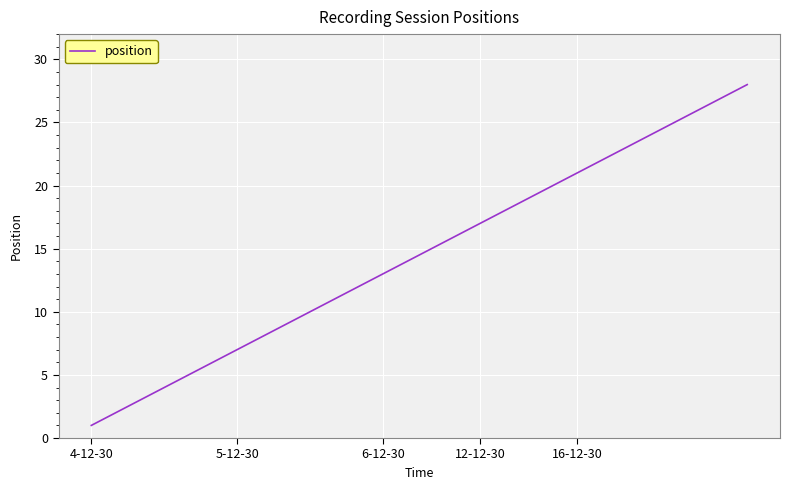

What is the greatest value displayed?

28